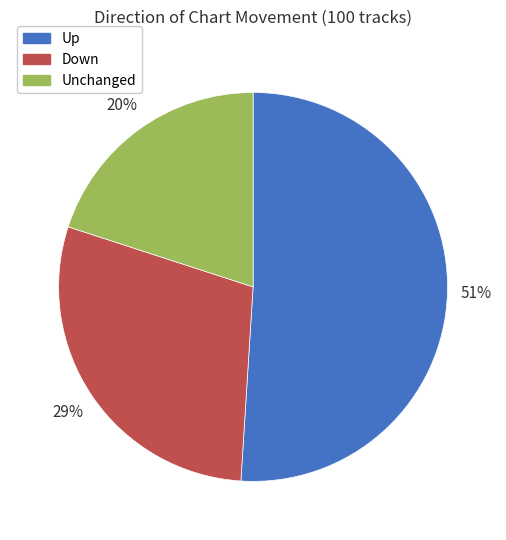

To the nearest percent, what is the average slice percentage?

33%